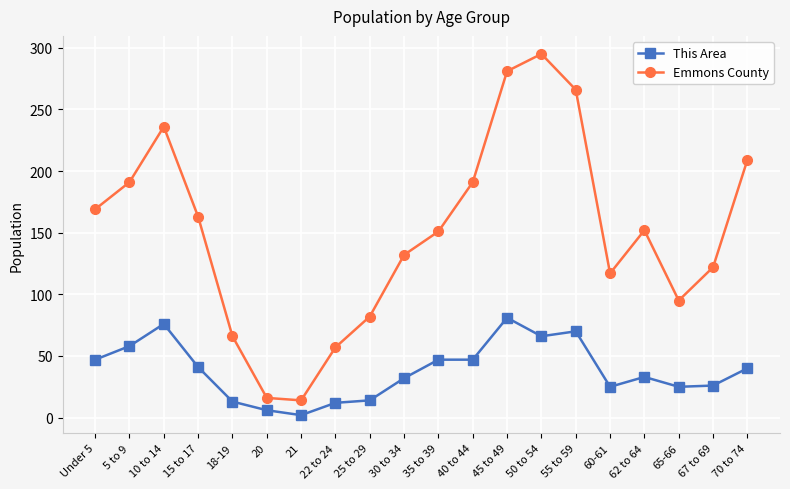

What is the maximum value shown in the chart?

295